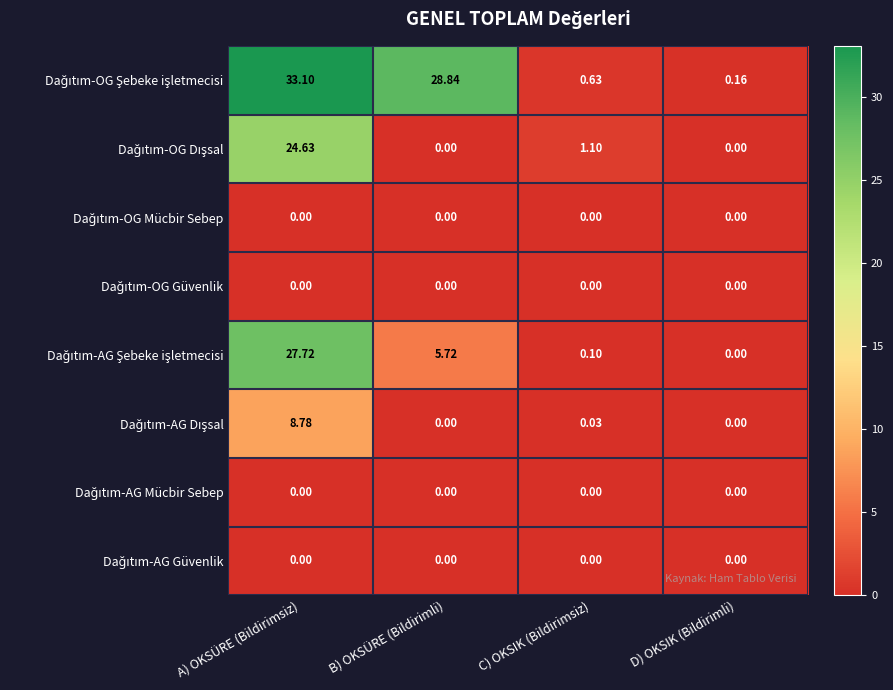

At which category is the sum across all series the highest?

A) OKSÜRE (Bildirimsiz)